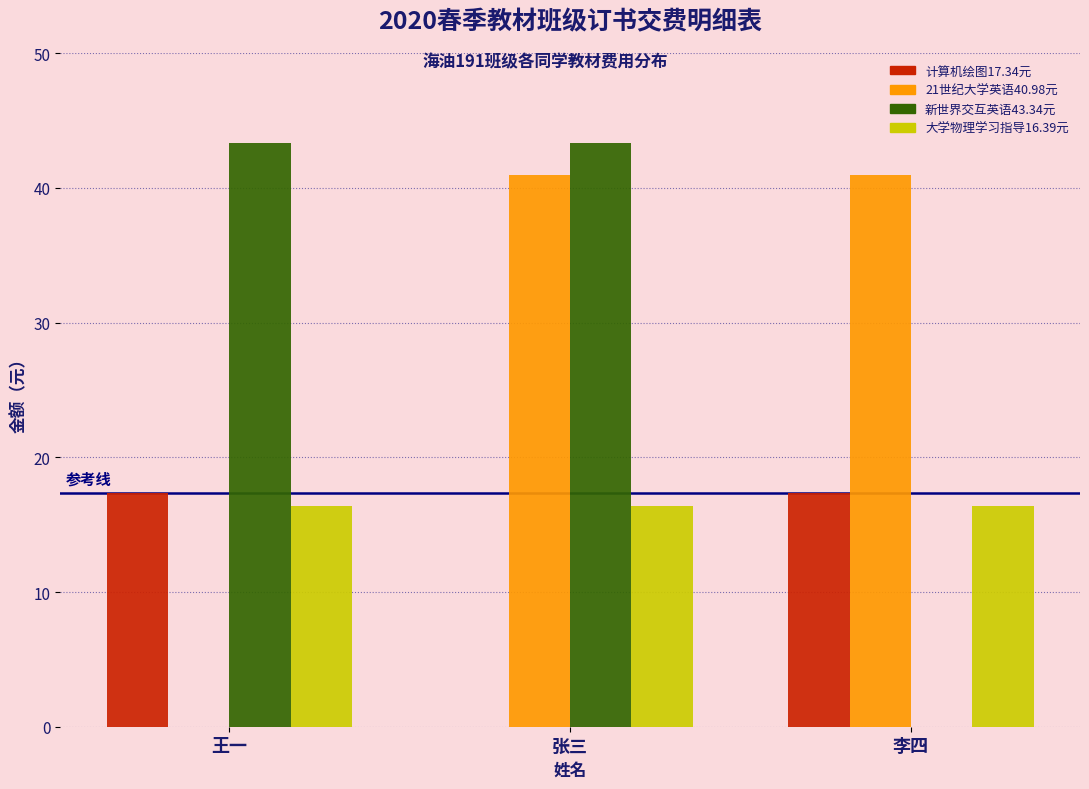

Reading left to right, extract all data points from this chart.

计算机绘图17.34元: 王一=17.3	张三=0.0	李四=17.3
21世纪大学英语40.98元: 王一=0.0	张三=41.0	李四=41.0
新世界交互英语43.34元: 王一=43.3	张三=43.3	李四=0.0
大学物理学习指导16.39元: 王一=16.4	张三=16.4	李四=16.4